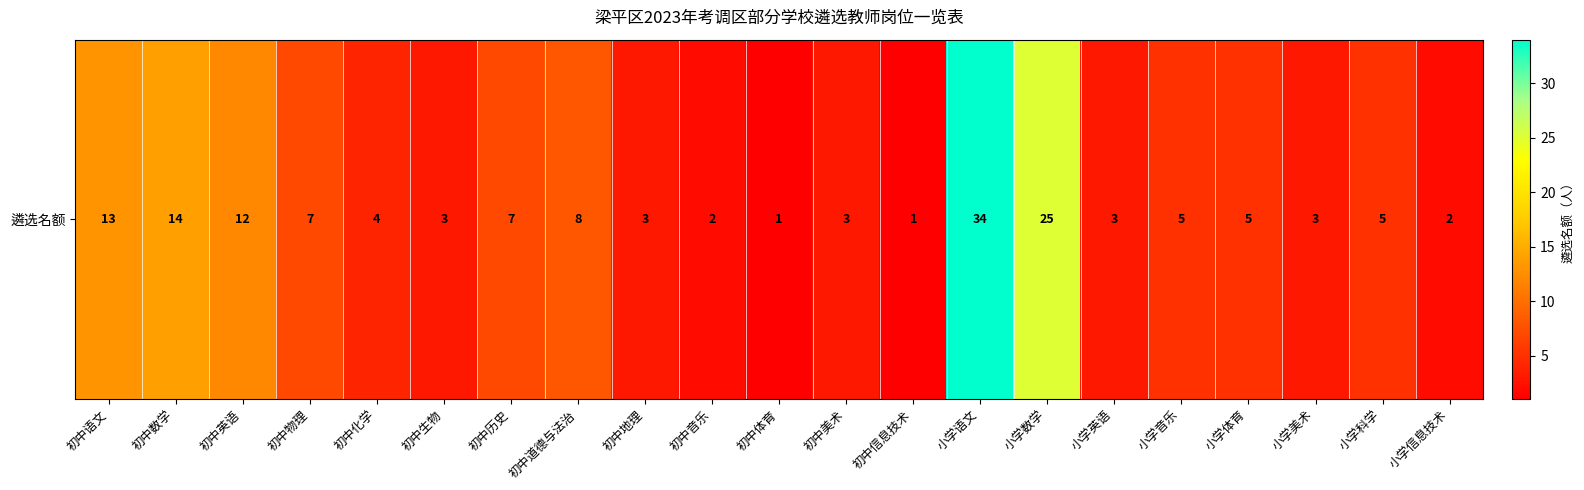

Rank the categories by value from lowest to highest.

初中体育, 初中信息技术, 初中音乐, 小学信息技术, 初中生物, 初中地理, 初中美术, 小学英语, 小学美术, 初中化学, 小学音乐, 小学体育, 小学科学, 初中物理, 初中历史, 初中道德与法治, 初中英语, 初中语文, 初中数学, 小学数学, 小学语文